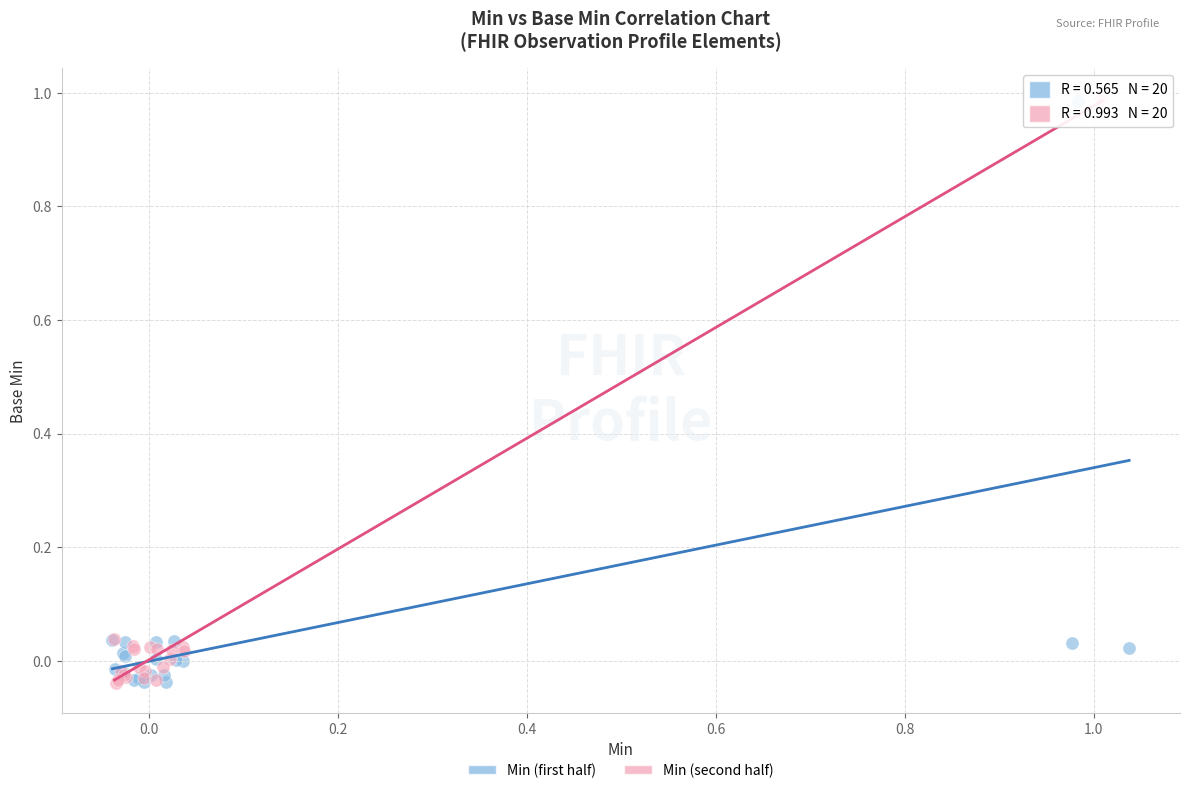

What are all the series names shown in the legend?

Min (first half), Min (second half)